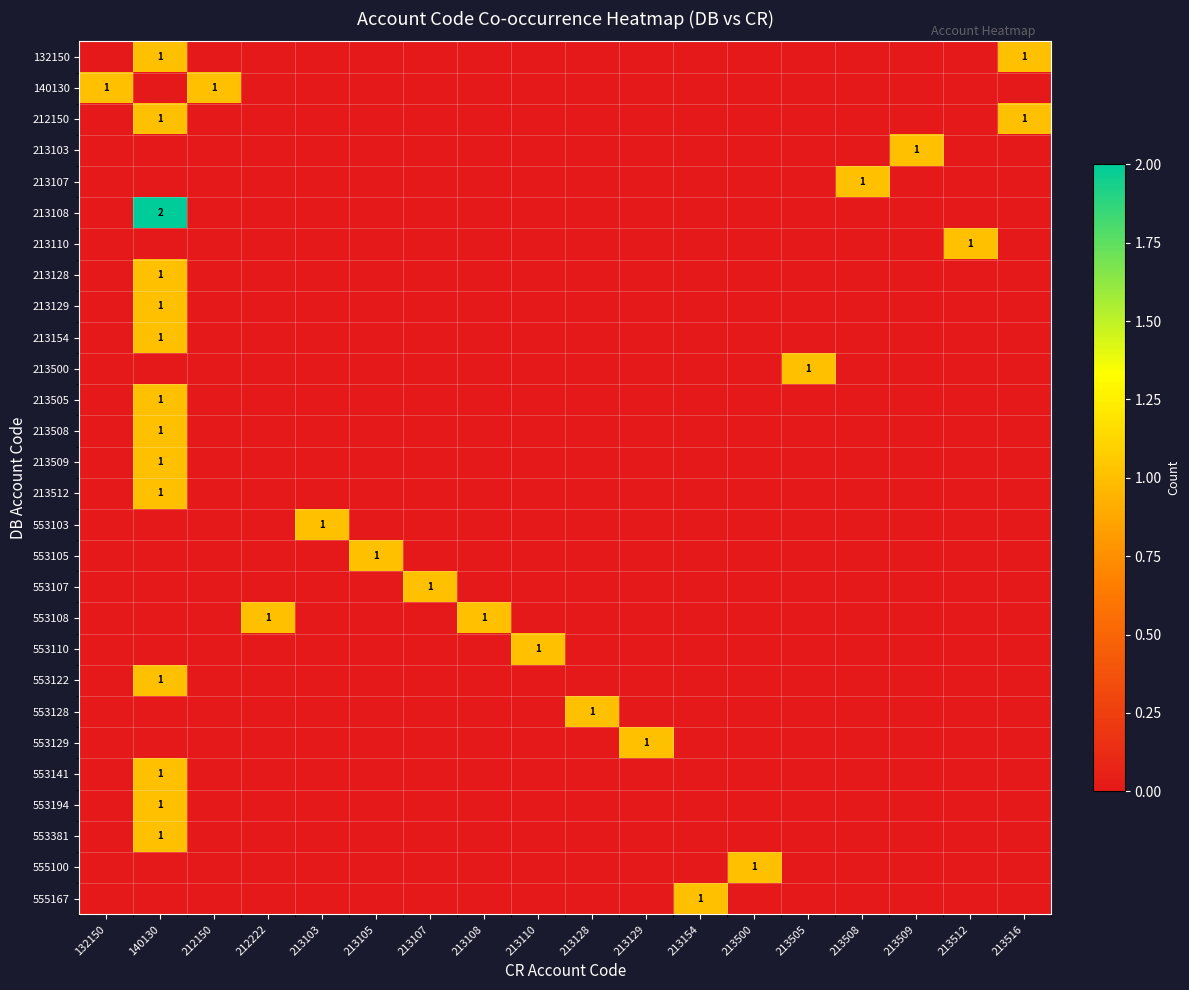

Count the number of data series in this chart.

28